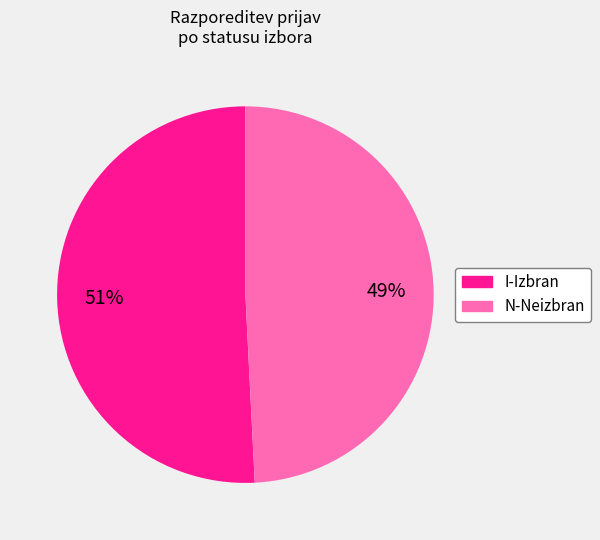

To the nearest percent, what is the combined percentage of I-Izbran and N-Neizbran?

100%